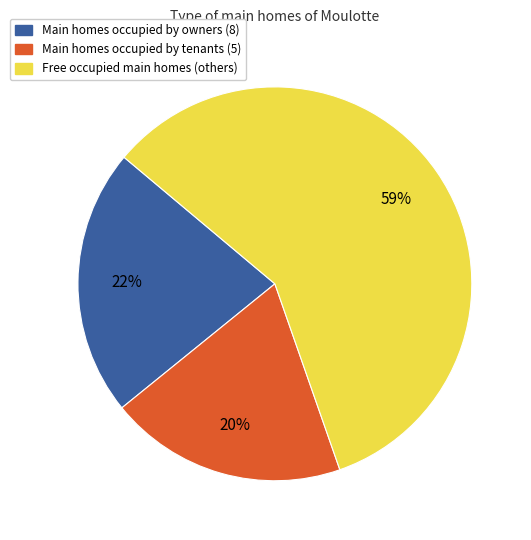

Does any single category account for the majority?

Yes